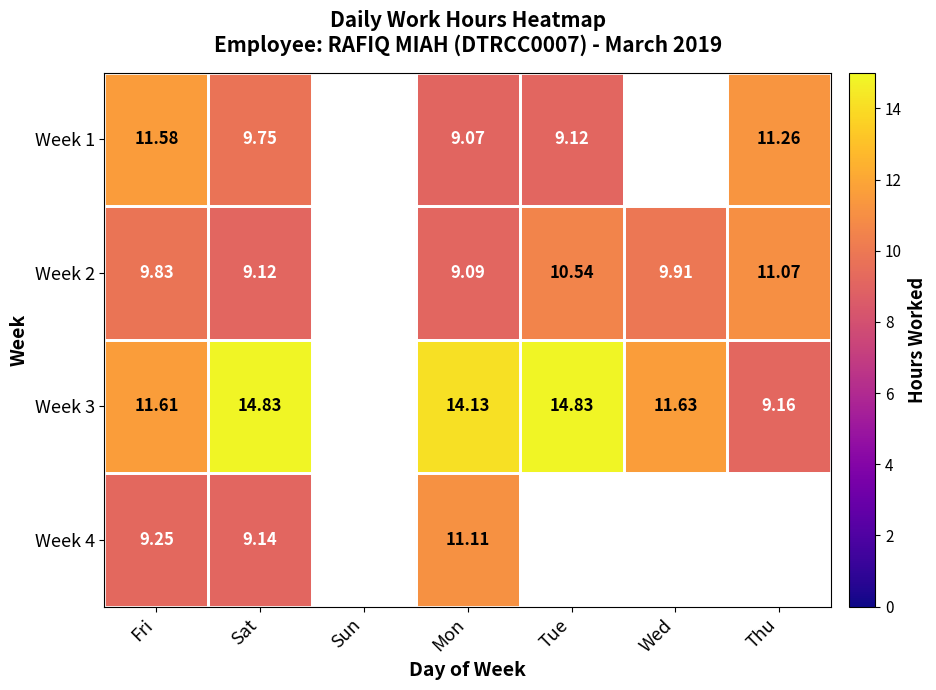

At which category does the chart reach its peak across all series?

Sat